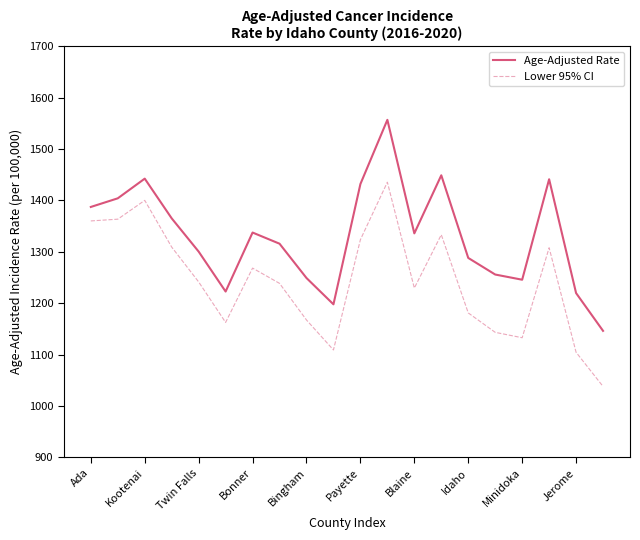

What is the highest value of the Age-Adjusted Rate series?

1556.8